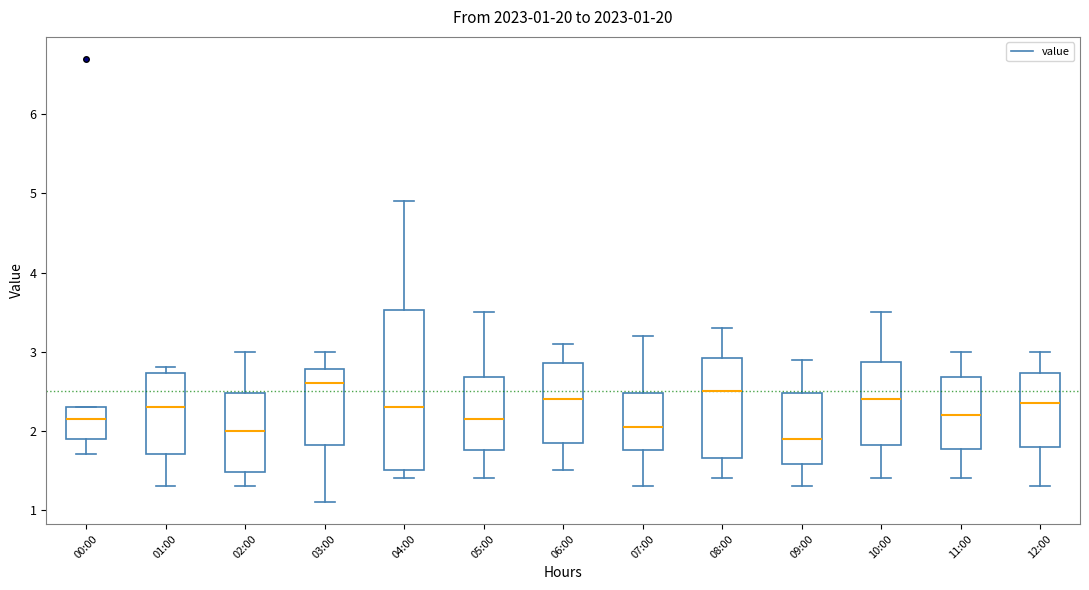

Comparing the boxes themselves (not the whiskers), which one is the tallest?

04:00